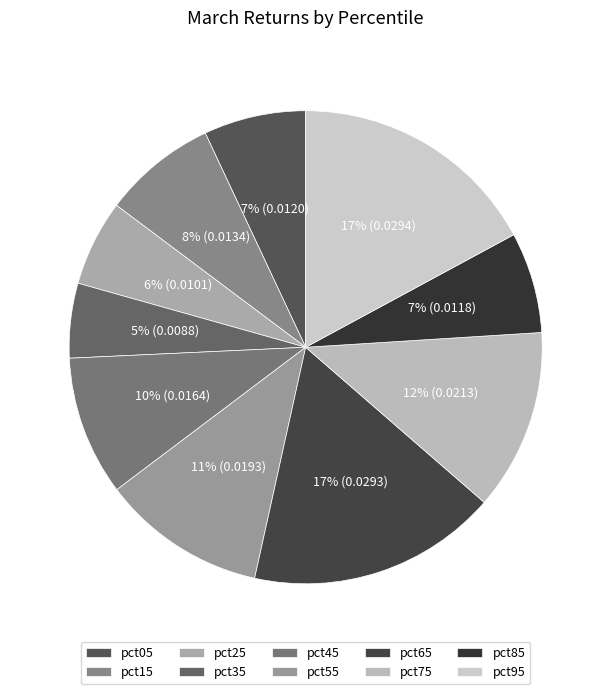

Which category has the biggest portion of the pie?

pct95